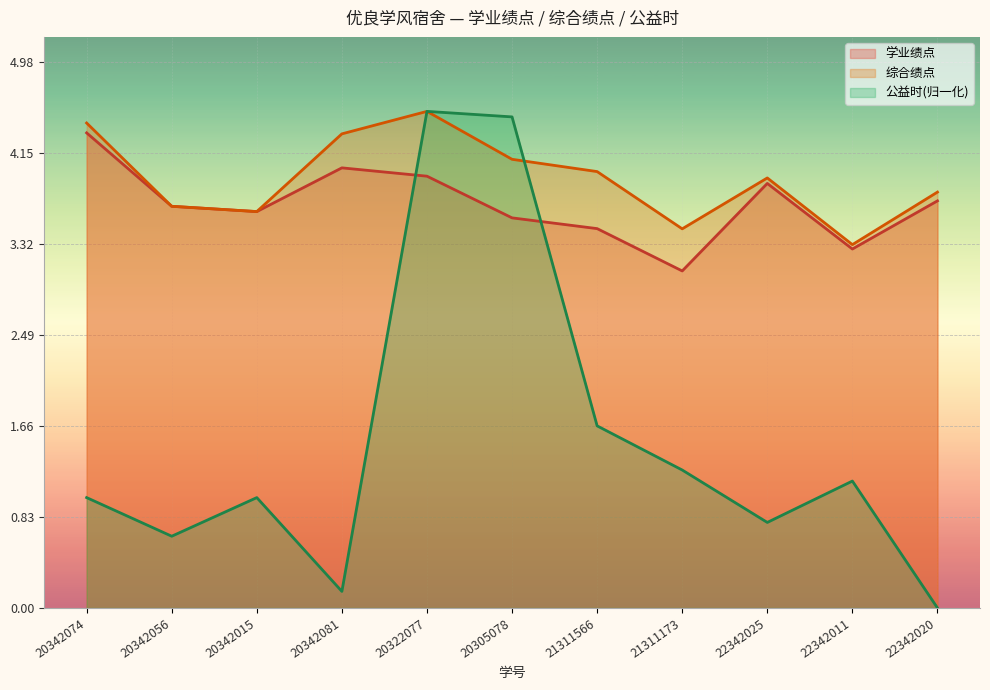

Is it true that 学业绩点 equals 3.1 at 21311173?

True